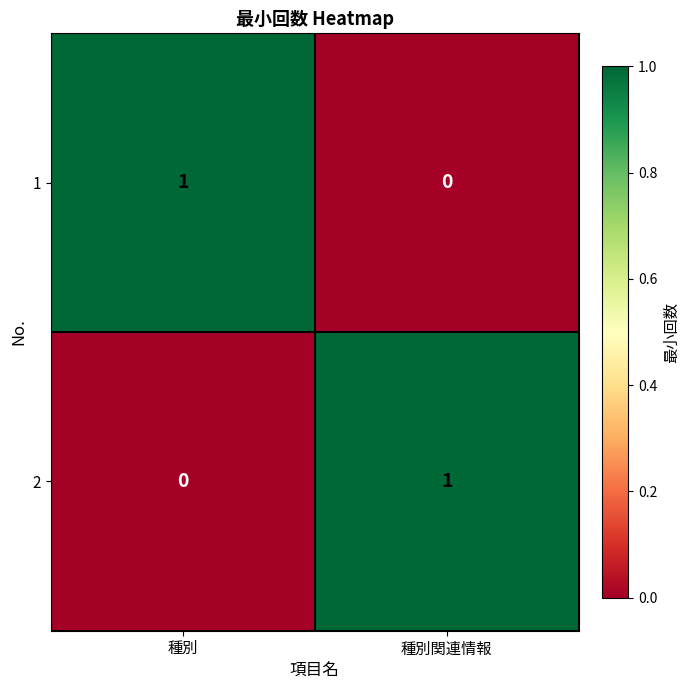

At which label is 1 closest to 0?

種別関連情報